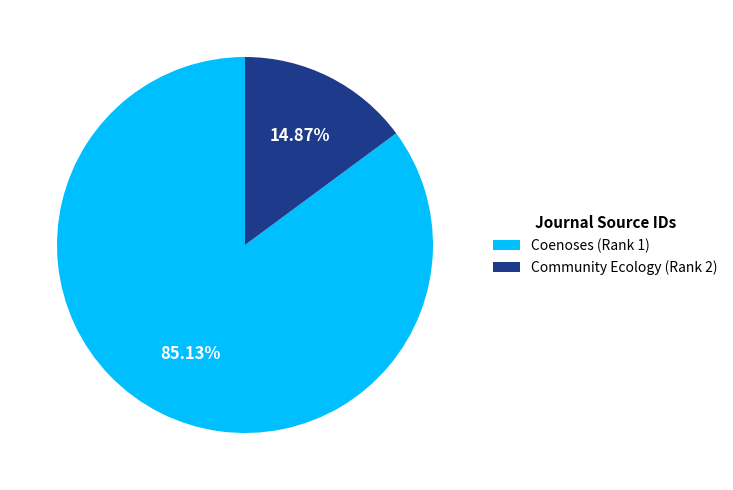

What percentage is the Coenoses (Rank 1) slice, to the nearest percent?

85%